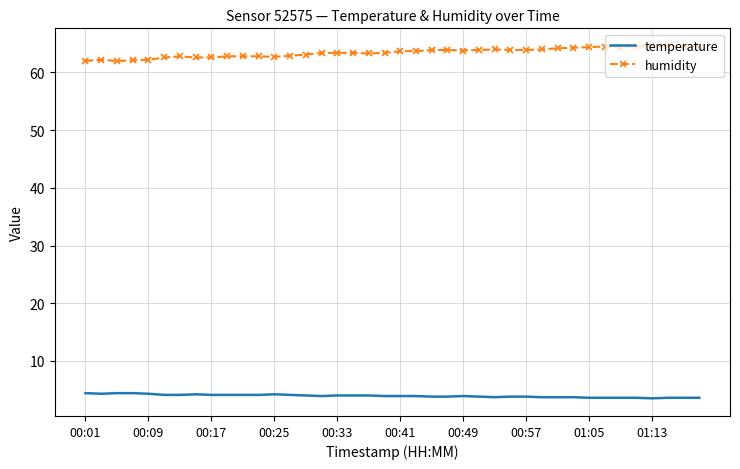

List the series in order of their peak value, highest first.

humidity, temperature